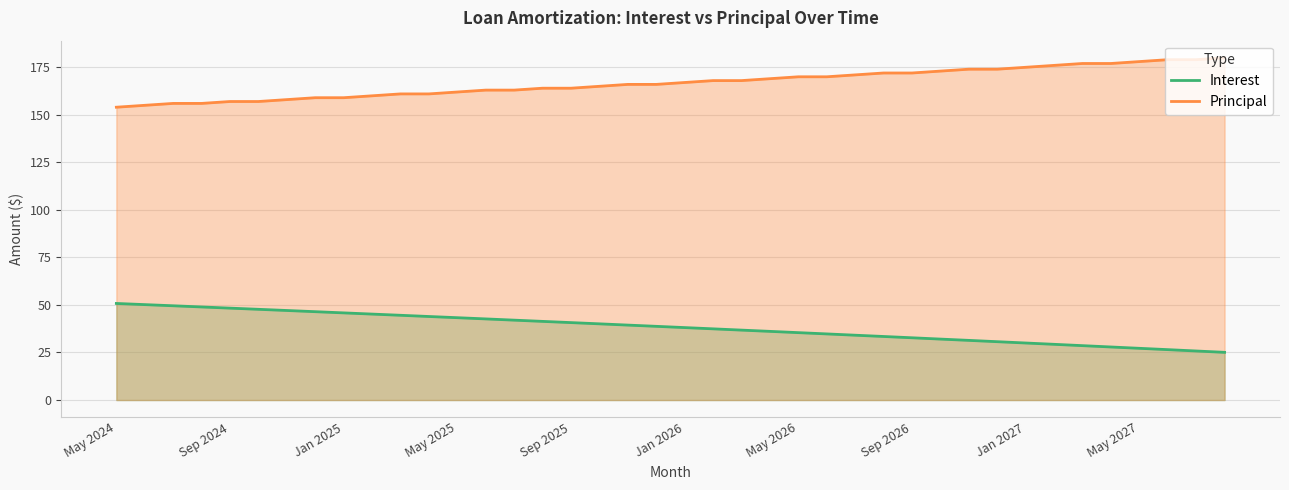

What value does the Principal series have at 18?

166.0